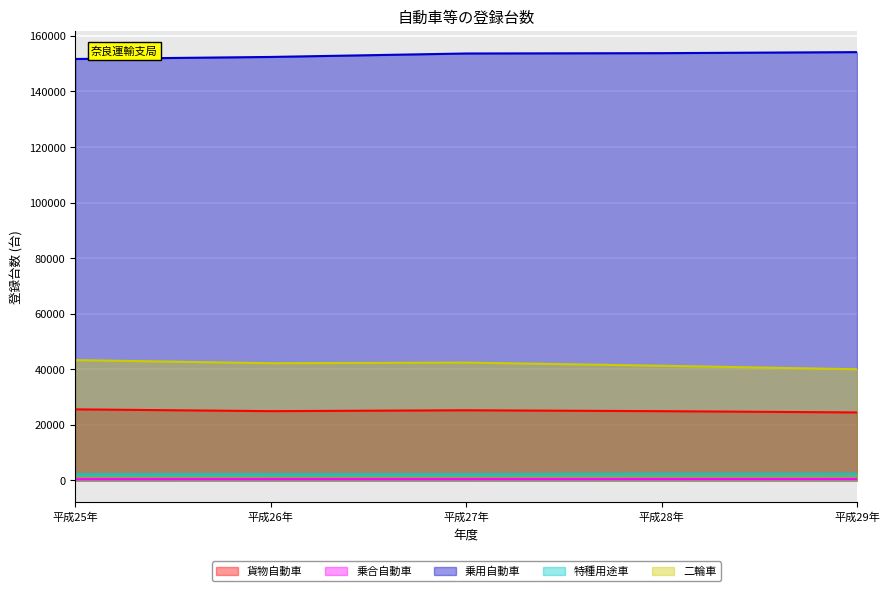

True or false: 乗用自動車 has more than 0 points higher than both neighbors.

False